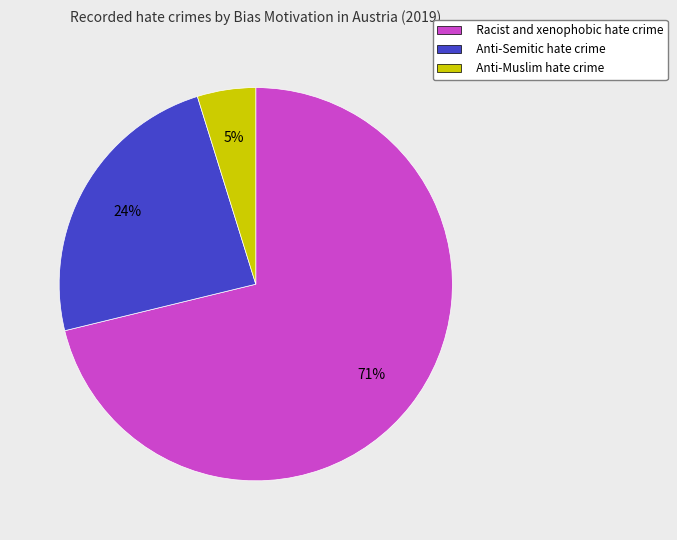

Is Racist and xenophobic hate crime the majority of the pie?

Yes